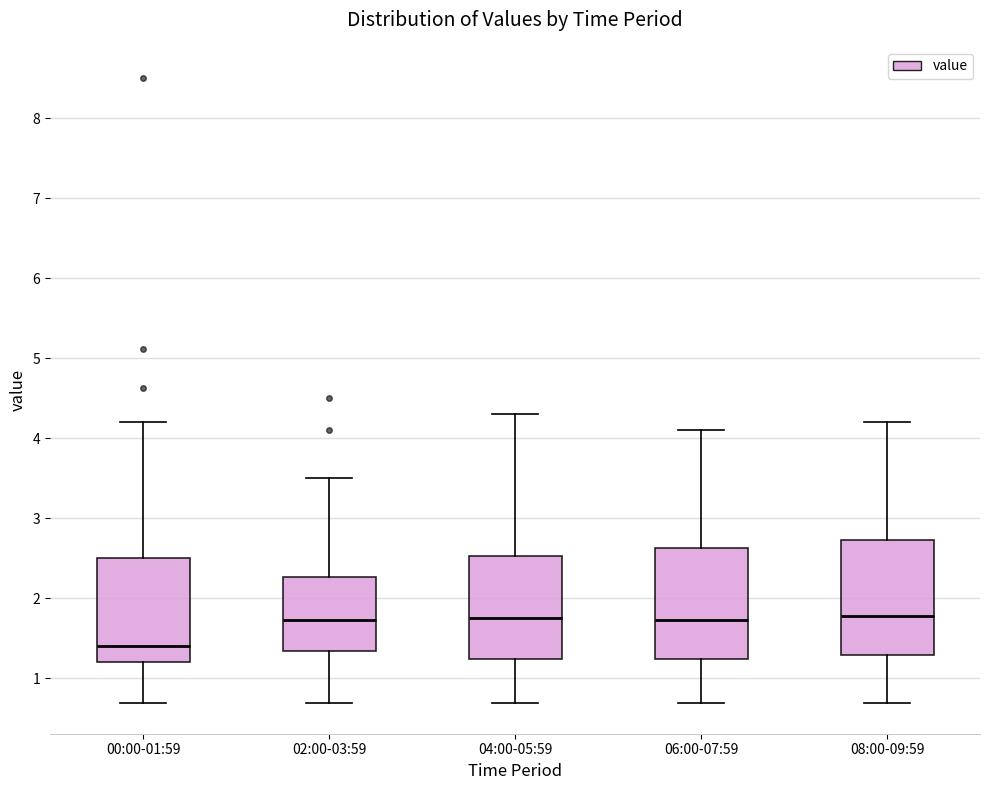

Reading left to right, transcribe this box plot: for each box, give where its median line is, the range the box spans, and where its two whiskers end, as read against the y-axis. The values are not printed on the chart, so give them approximately, as read against the axis.

00:00-01:59: median 1.4, box 1.2 to 2.5, whiskers 0.7 to 4.2
02:00-03:59: median 1.7, box 1.3 to 2.3, whiskers 0.7 to 3.5
04:00-05:59: median 1.8, box 1.2 to 2.5, whiskers 0.7 to 4.3
06:00-07:59: median 1.7, box 1.2 to 2.6, whiskers 0.7 to 4.1
08:00-09:59: median 1.8, box 1.3 to 2.7, whiskers 0.7 to 4.2